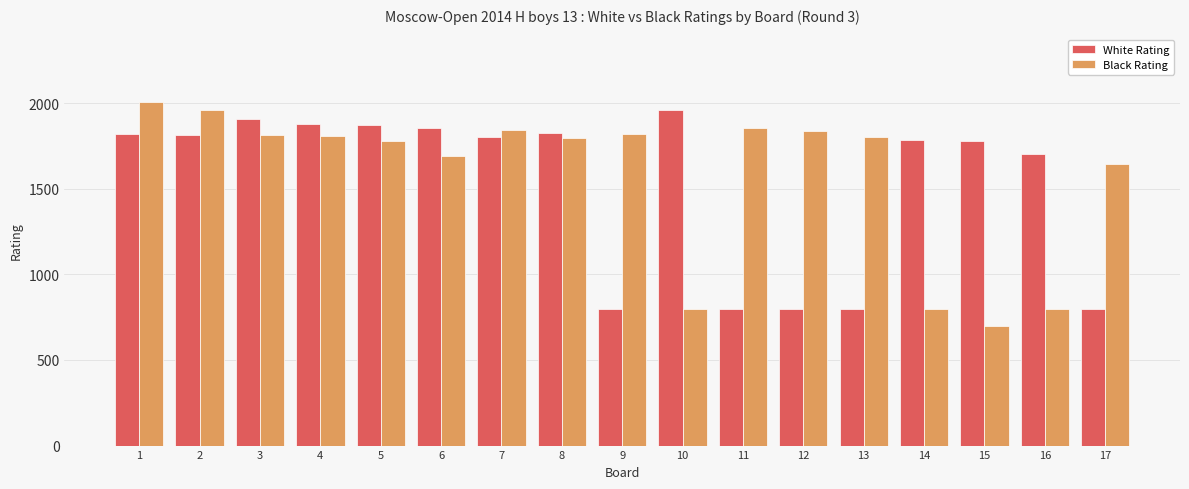

What is the sum of the Black Rating values at 14 and 16?

1600